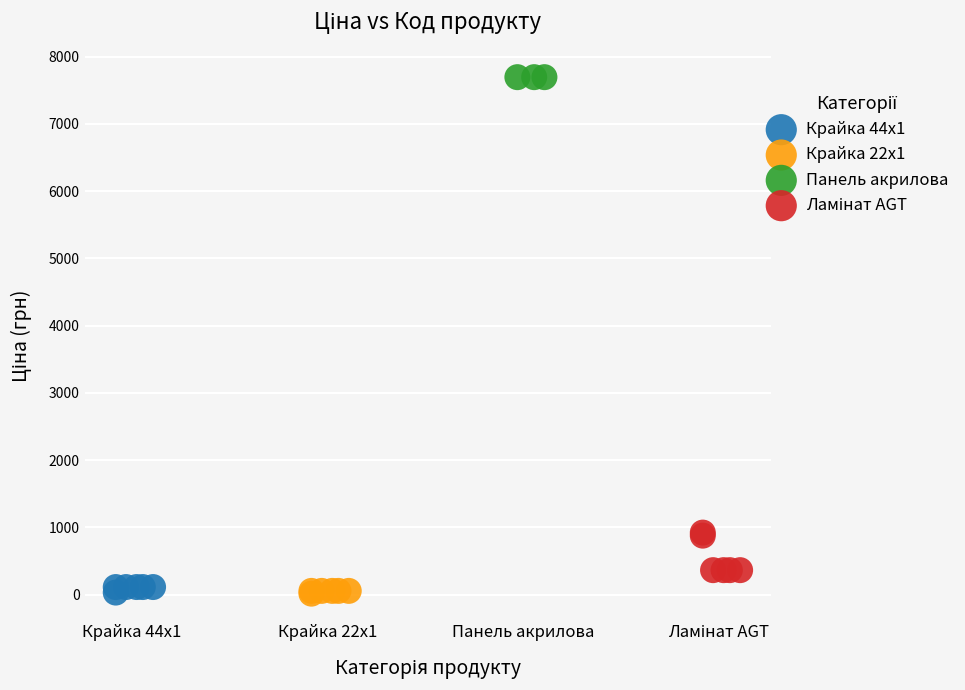

Which series contains the highest Y value?

Панель акрилова